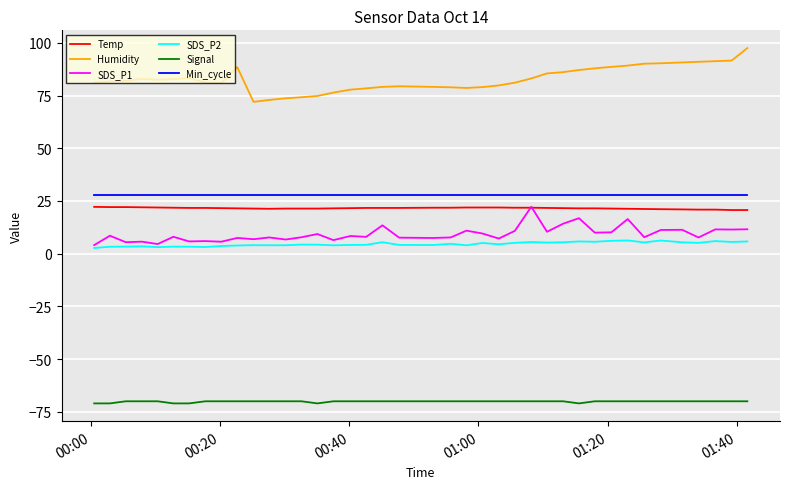

Does the chart have visible grid lines?

Yes